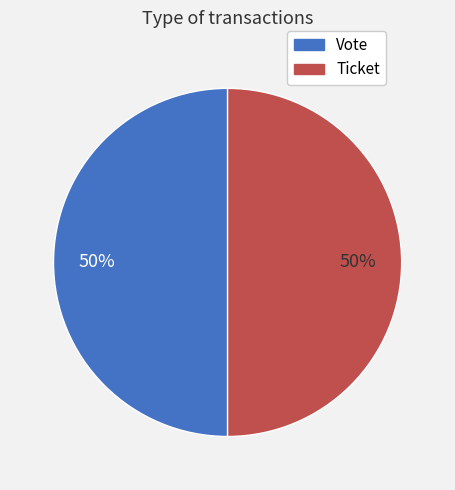

To the nearest percent, what portion does Vote represent?

50%